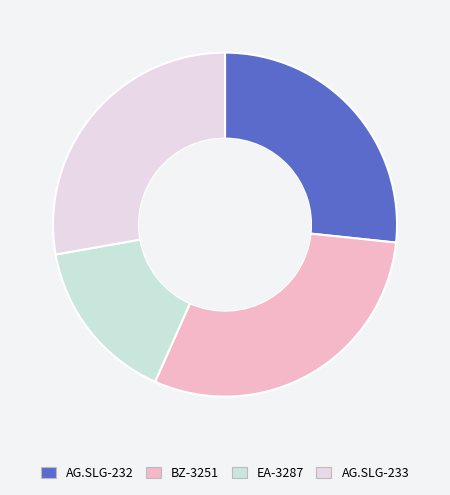

Rank the categories by value from lowest to highest.

EA-3287, AG.SLG-232, AG.SLG-233, BZ-3251